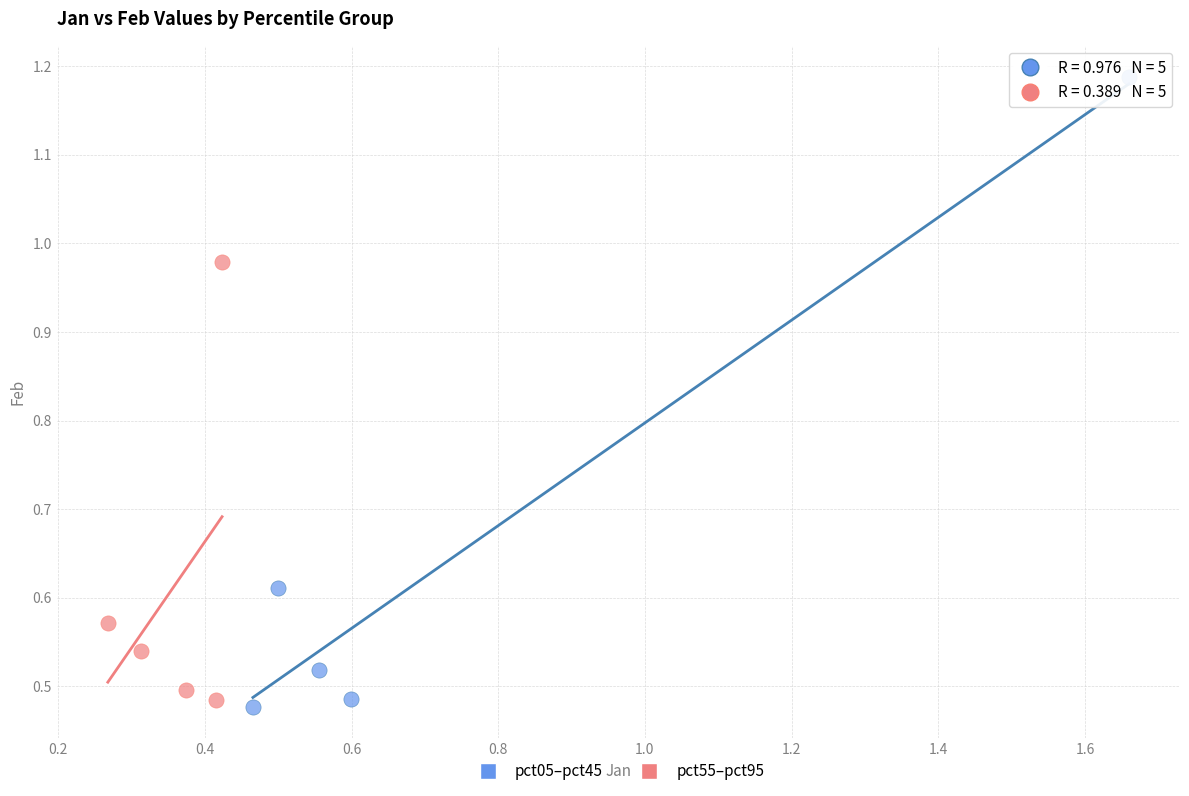

Which series reaches the maximum Y coordinate?

pct05–pct45